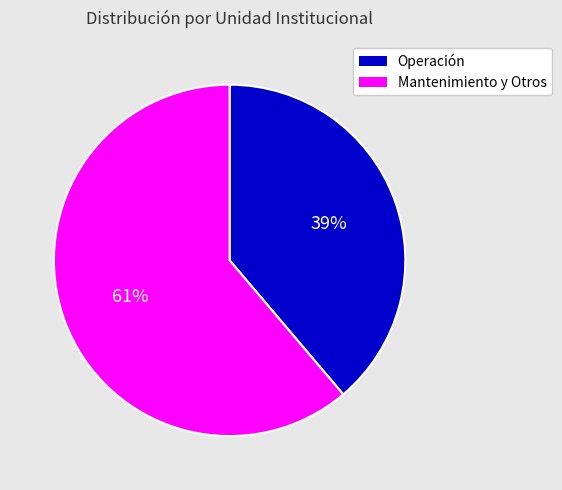

To the nearest percent, what is the average slice percentage?

50%